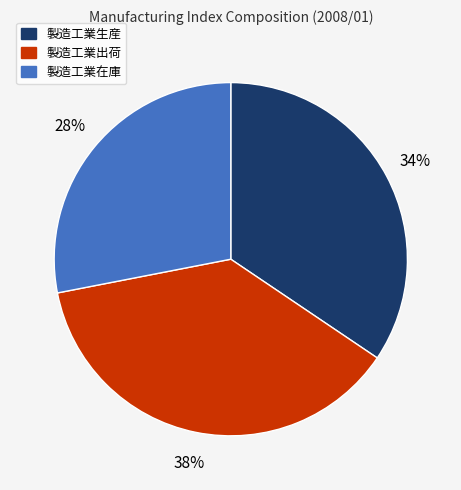

To the nearest percent, what is the difference between the 製造工業生産 and 製造工業在庫 slice percentages?

6%